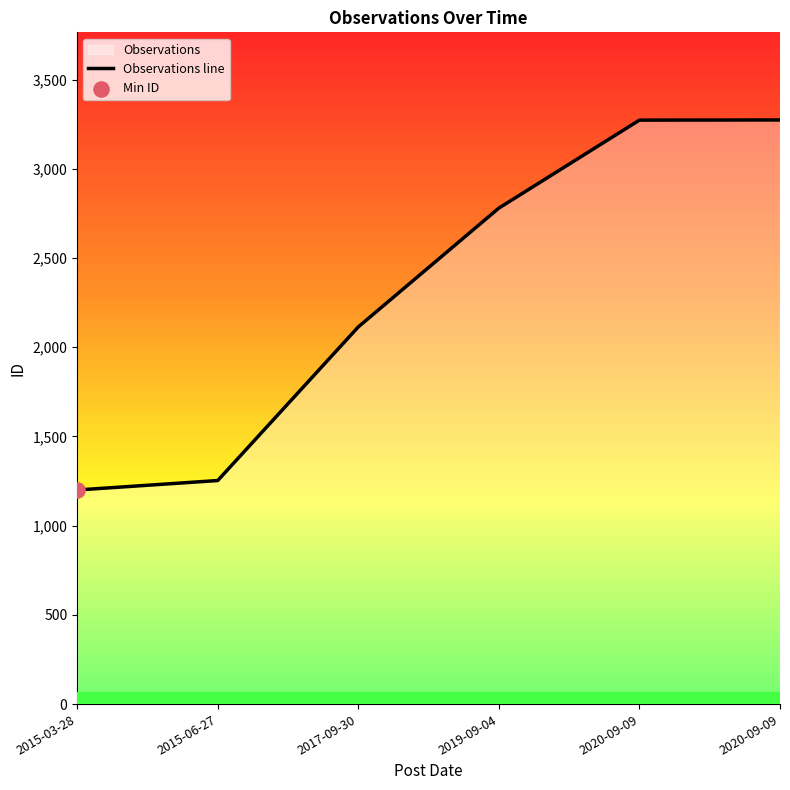

Between 2015-03-28 and 2019-09-04, which is larger?

2019-09-04